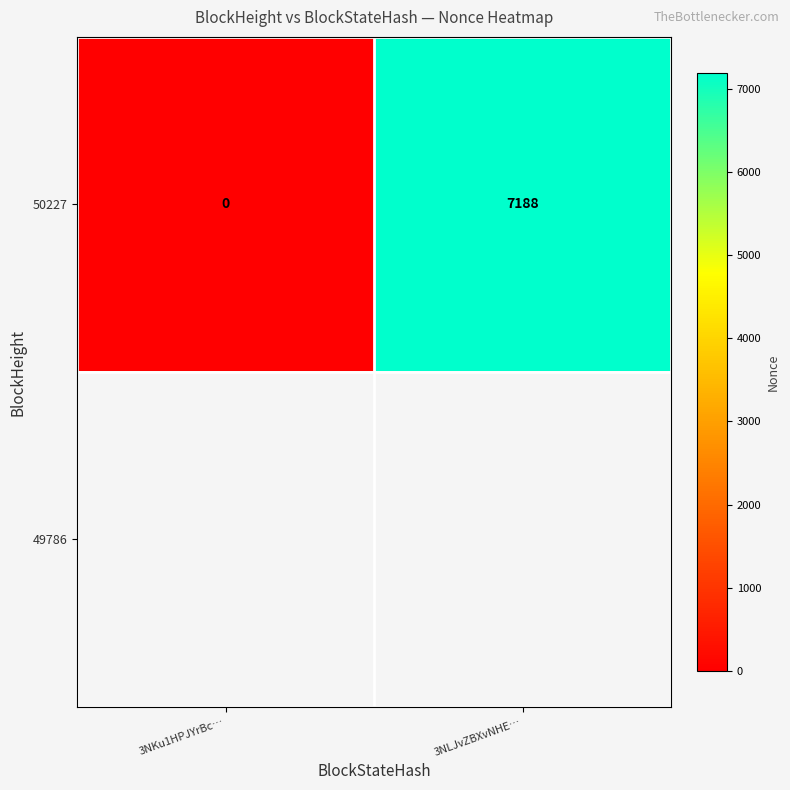

List the labels in order of 50227 value, largest first.

3NLJvZBXvNHE…, 3NKu1HPJYrBc…